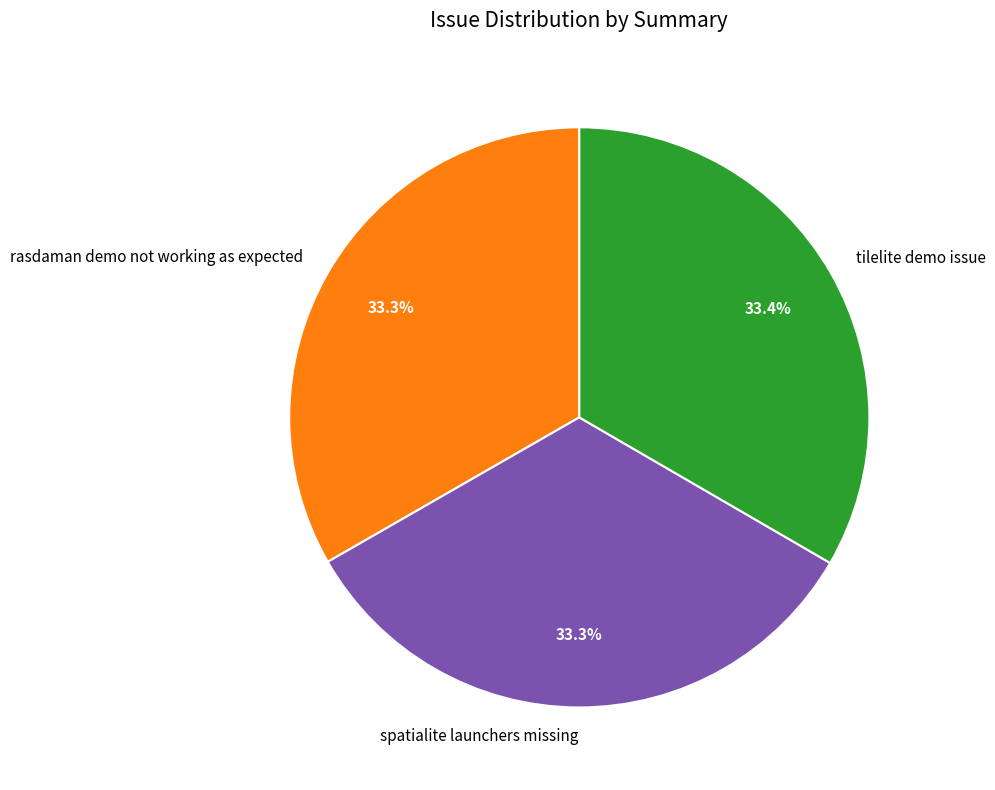

Combined, do spatialite launchers missing and rasdaman demo not working as expected account for over 50%?

Yes